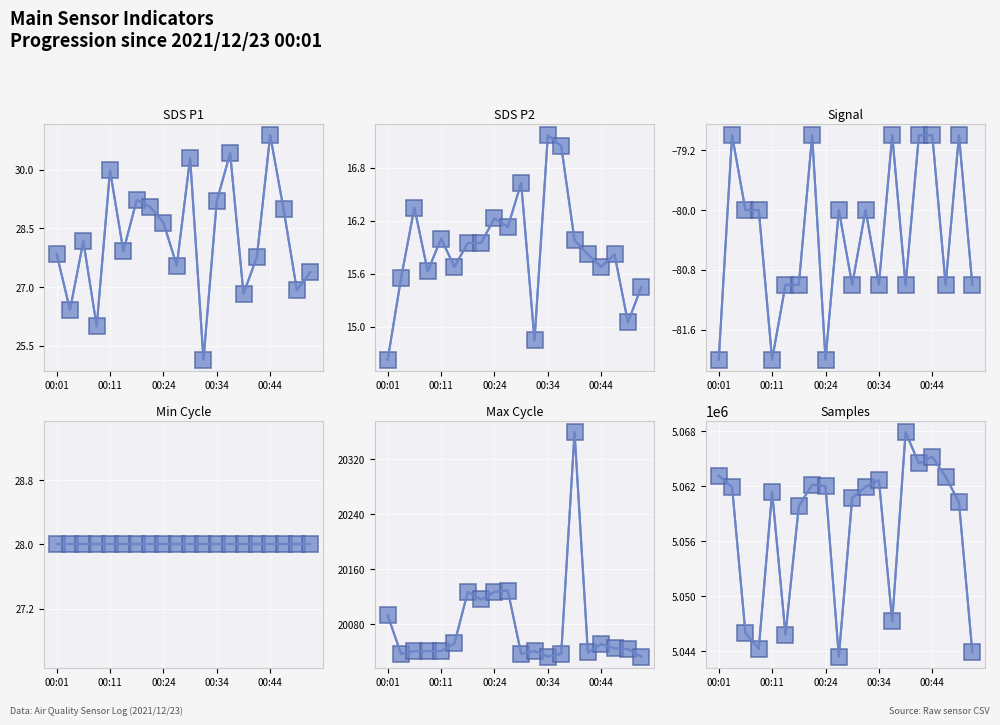

True or false: Max Cycle has more than 2 interior local peaks.

True